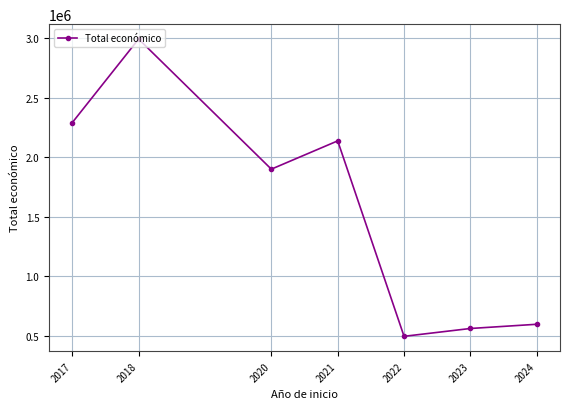

Where does the data first go above 1899914?

2017